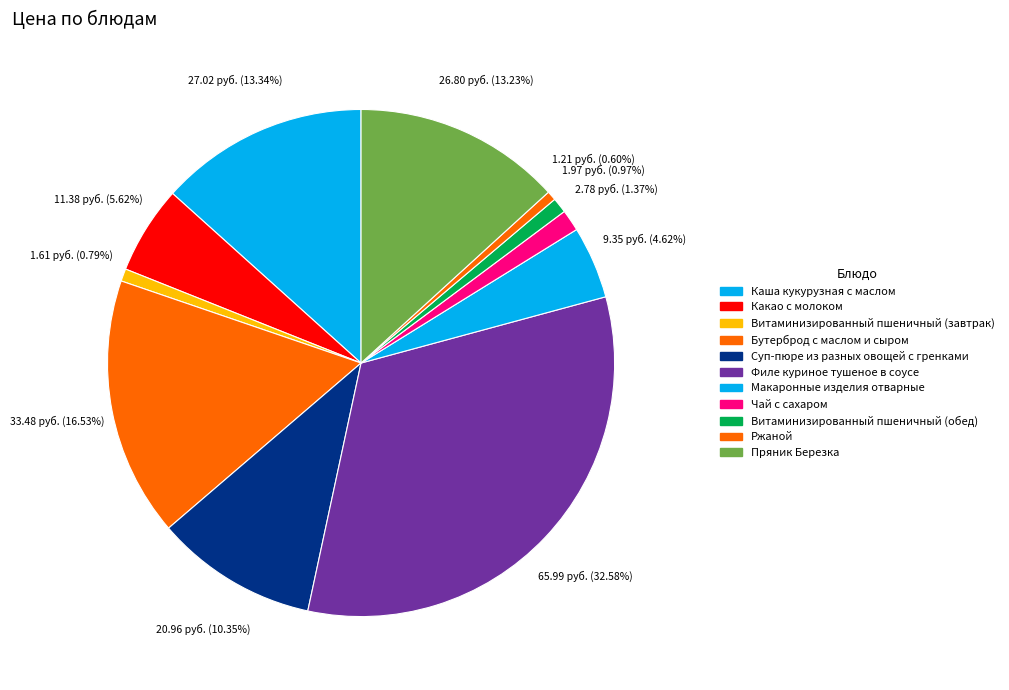

To the nearest percent, what is the average slice percentage?

9%